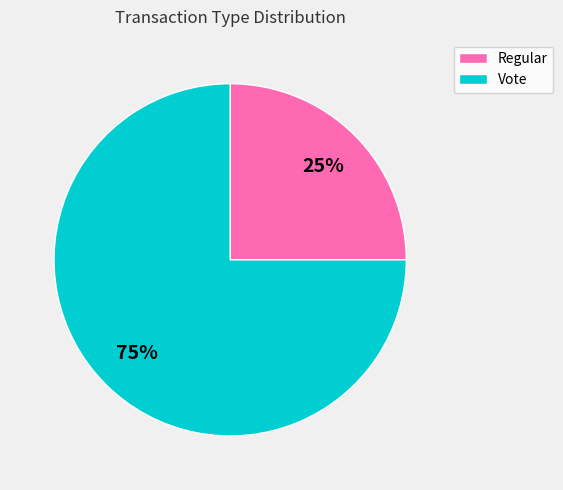

Rank the categories by value from lowest to highest.

Regular, Vote